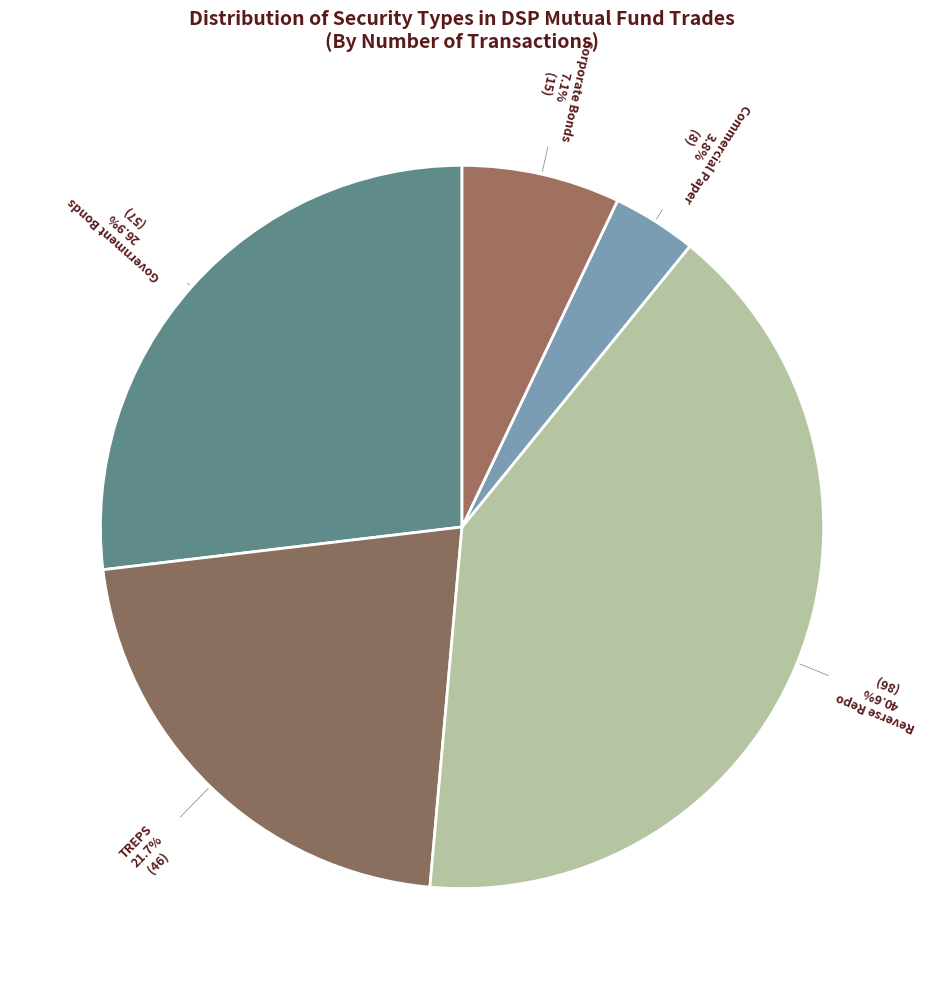

Count the number of slices in the pie.

5